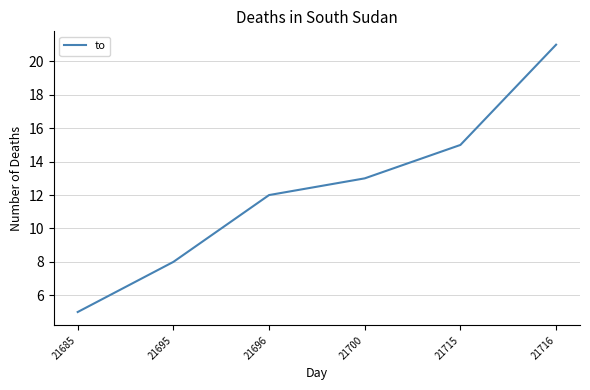

Does the chart have visible grid lines?

Yes